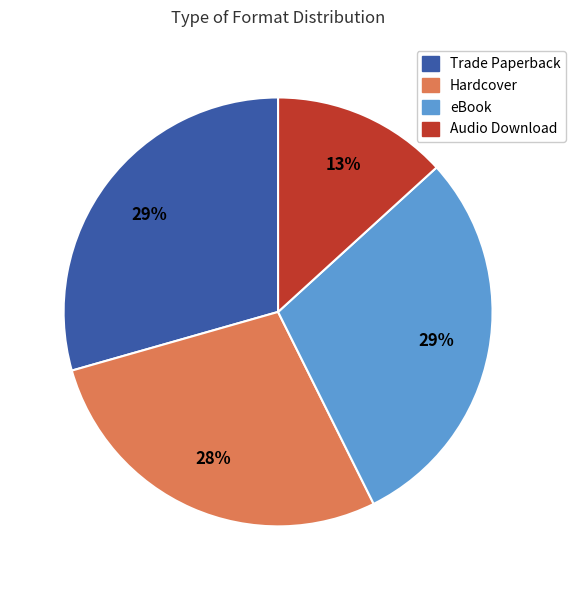

How many segments does this pie chart have?

4